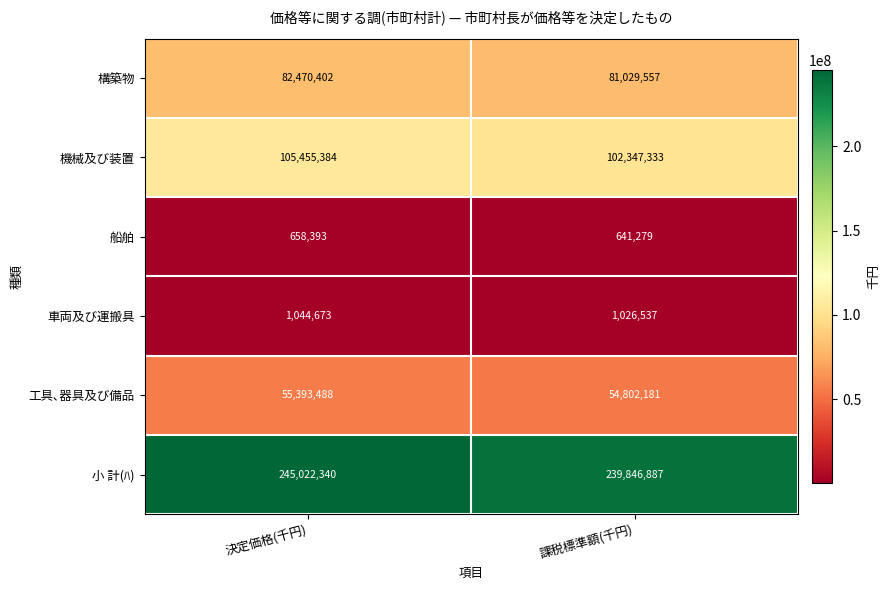

What is the sum of all 小 計(ﾊ) values?

484869227